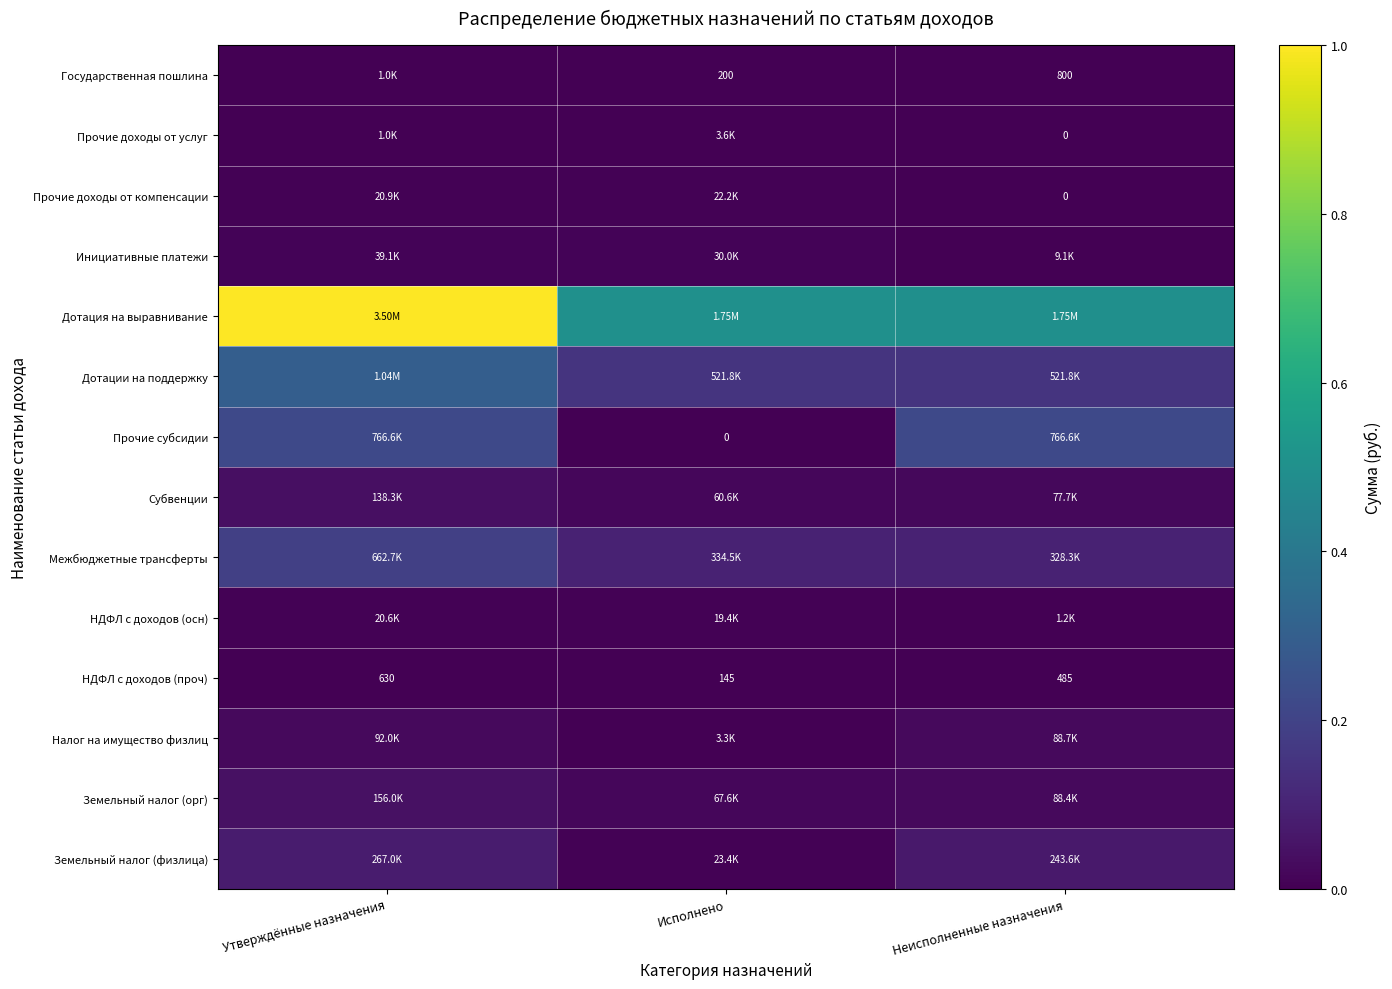

Count the number of categories in the chart.

3